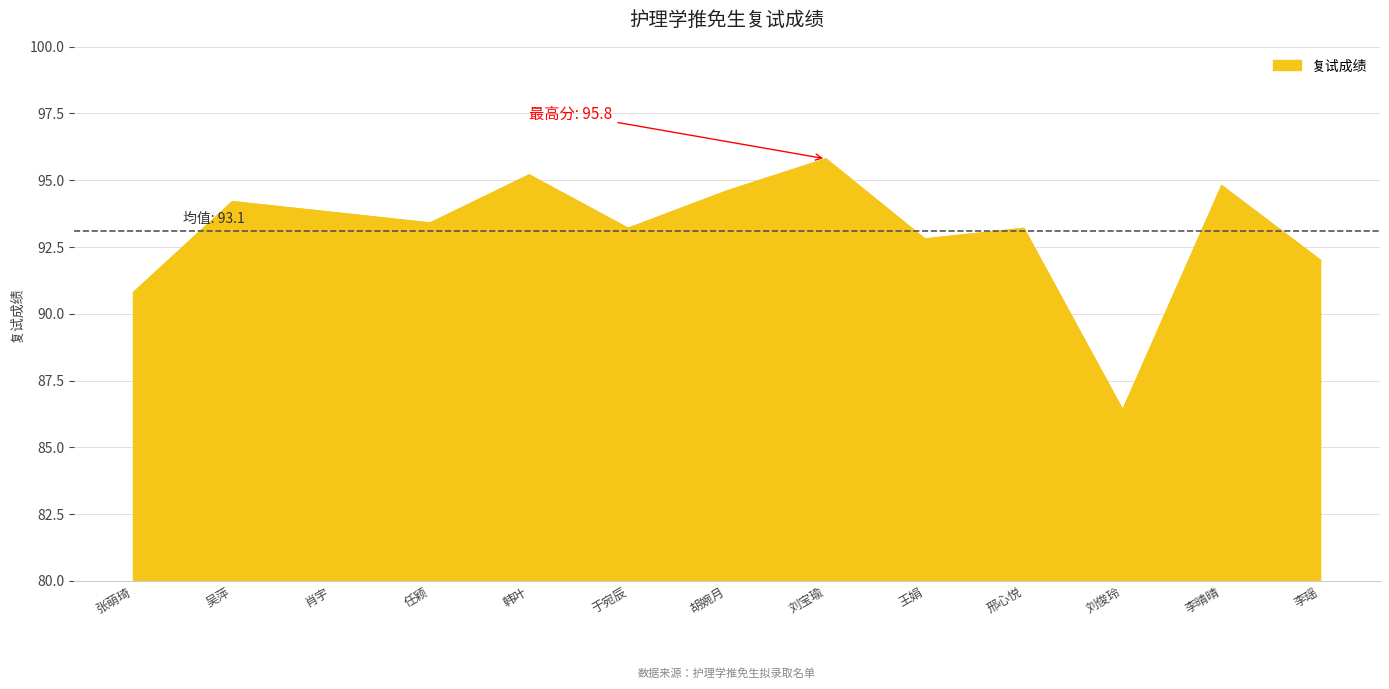

Which category has the lowest value across all series?

刘俊玲